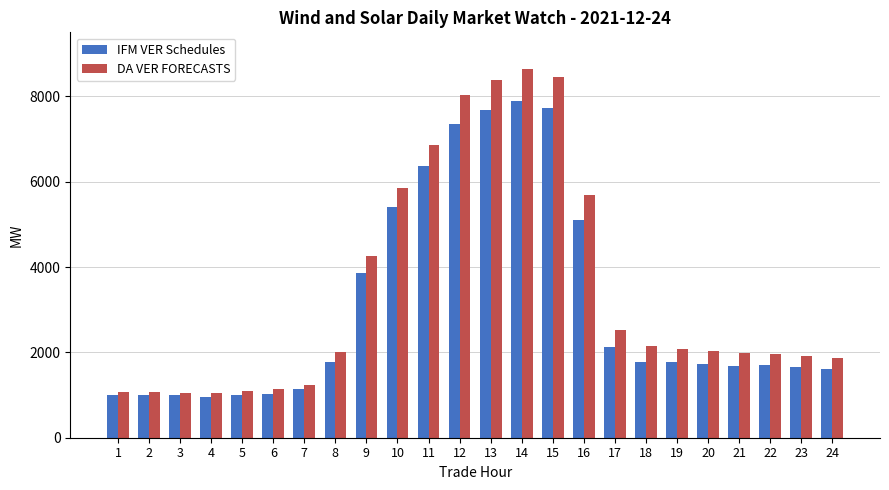

How many data points in IFM VER Schedules are above 1762?

12